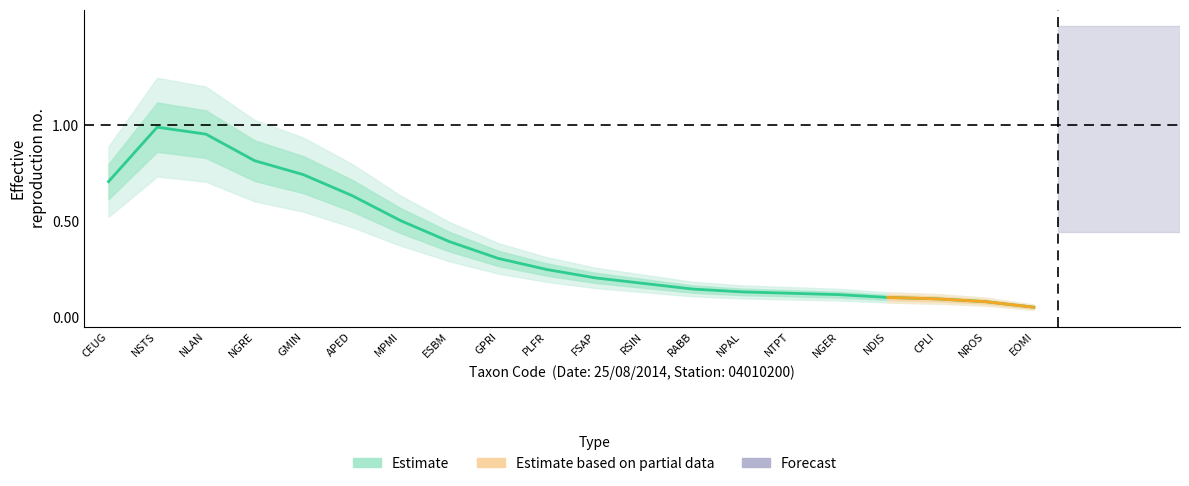

Rank the categories by value from lowest to highest.

EOMI, NROS, CPLI, NDIS, NGER, NTPT, NPAL, RABB, RSIN, FSAP, PLFR, GPRI, ESBM, MPMI, APED, CEUG, GMIN, NGRE, NLAN, NSTS